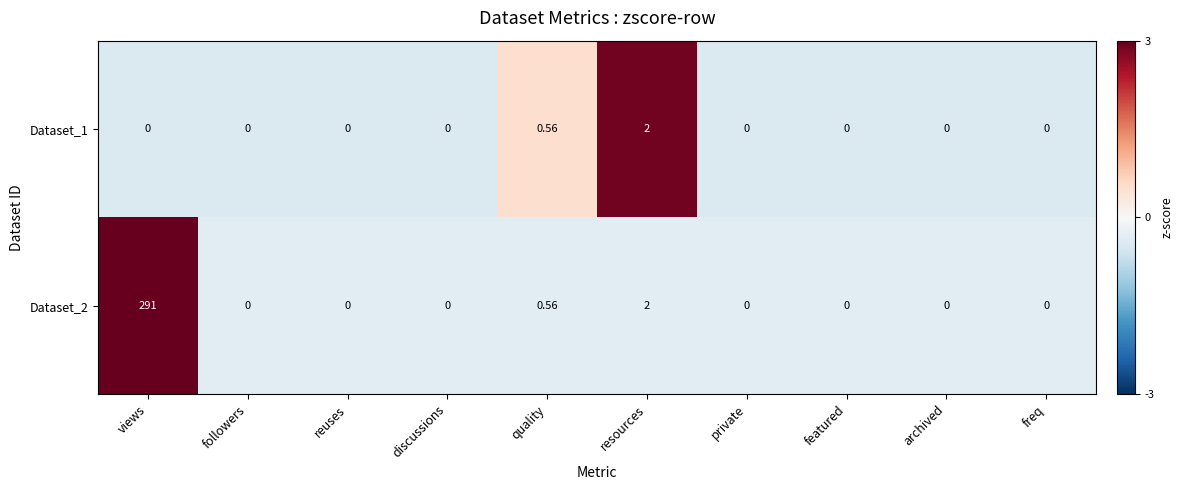

What is the total value across all series at discussions?

0.0